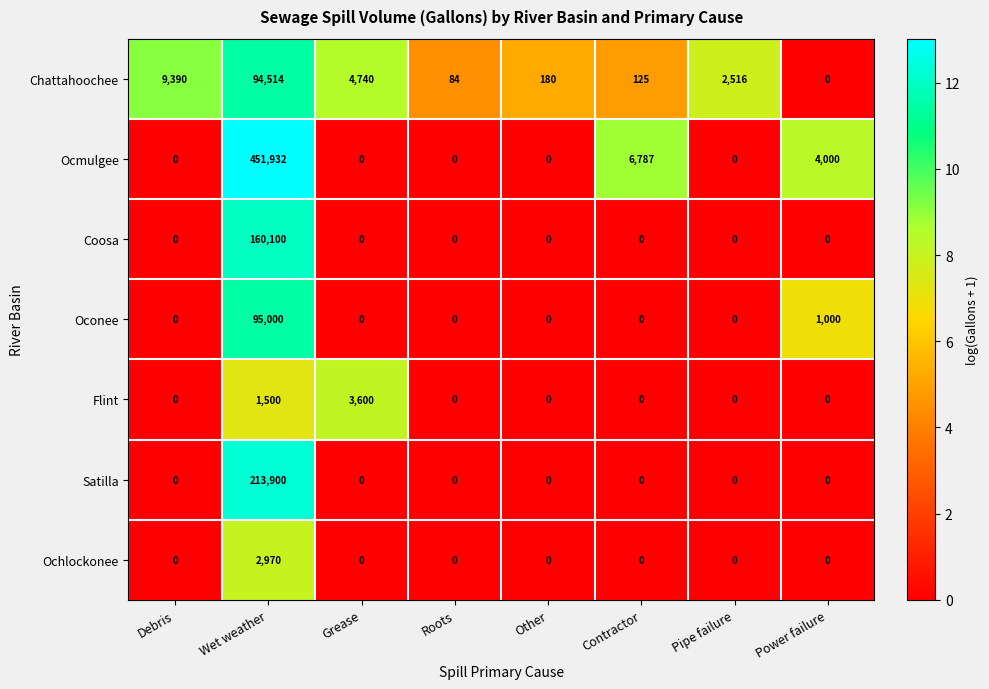

What value does the Flint series have at Grease, to the nearest 100?

3600